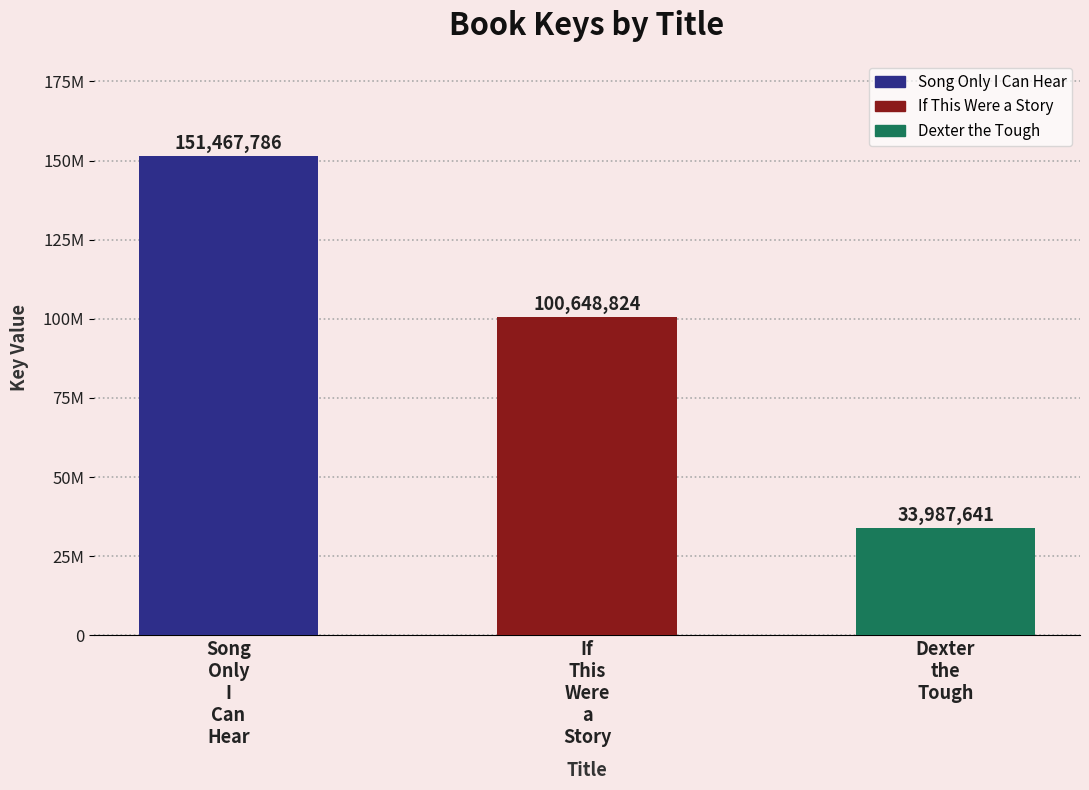

What is the maximum value shown in the chart?

151467786